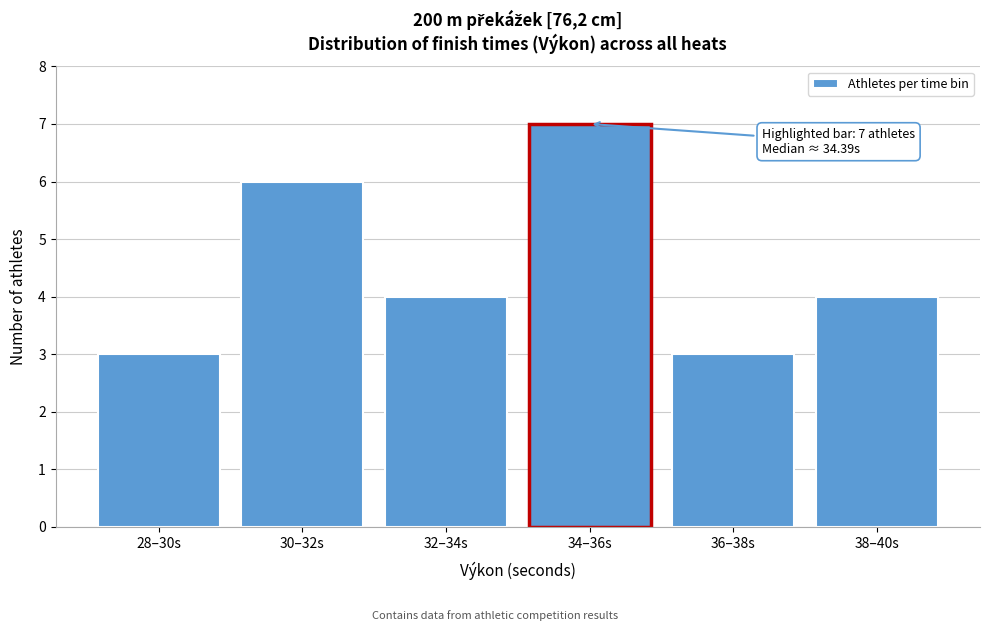

Reading right to left, what are all the values shown in this chart?

38–40s=4	36–38s=3	34–36s=7	32–34s=4	30–32s=6	28–30s=3